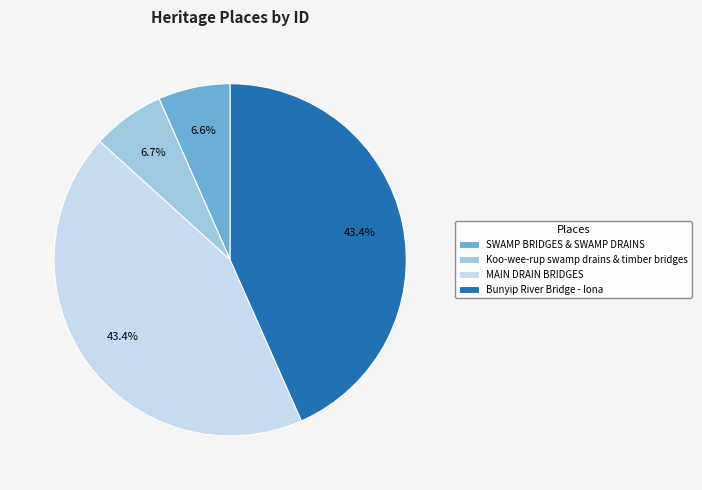

Do MAIN DRAIN BRIDGES and Koo-wee-rup swamp drains & timber bridges together represent more than half of the pie?

Yes